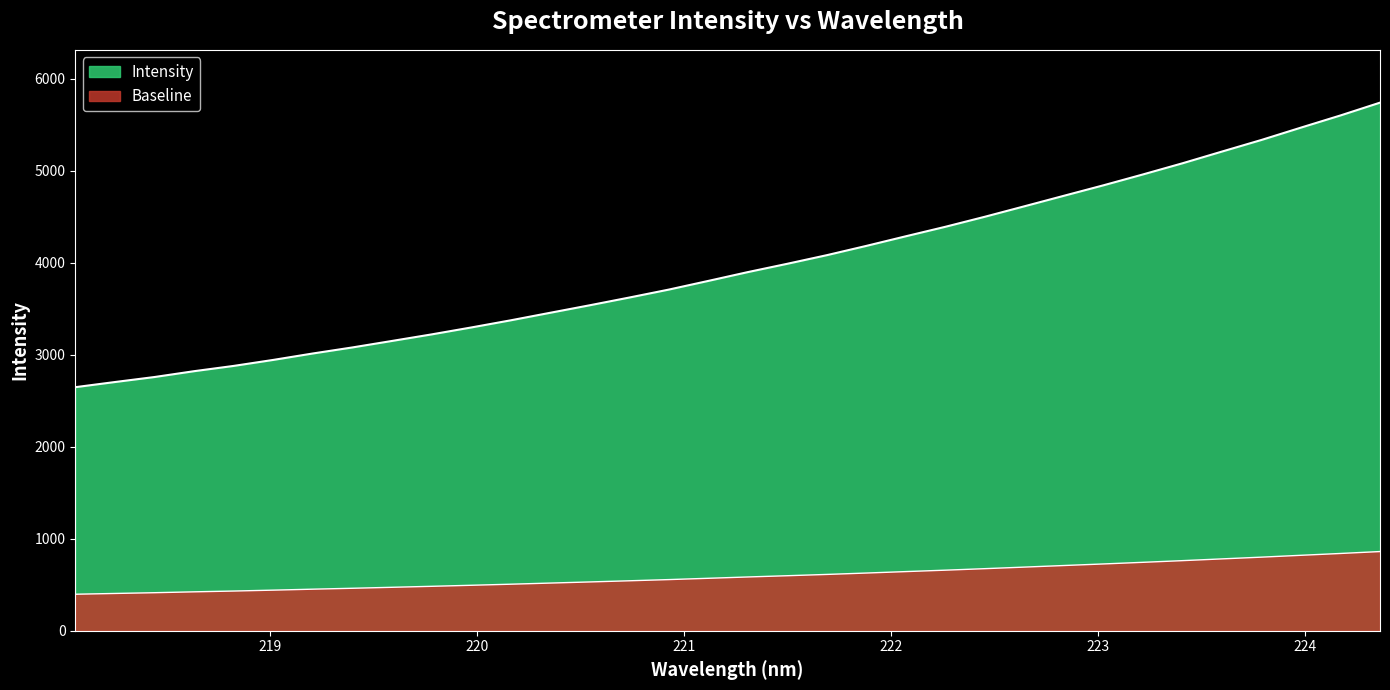

How many lines are shown in the chart?

2